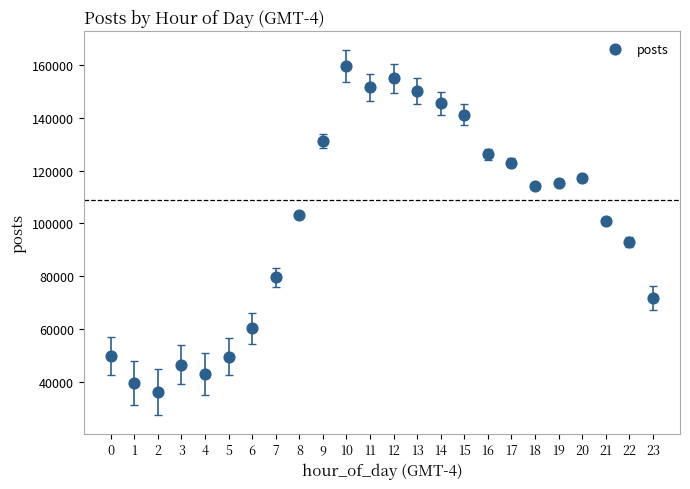

What is the range of Y values (max minus min)?

123448